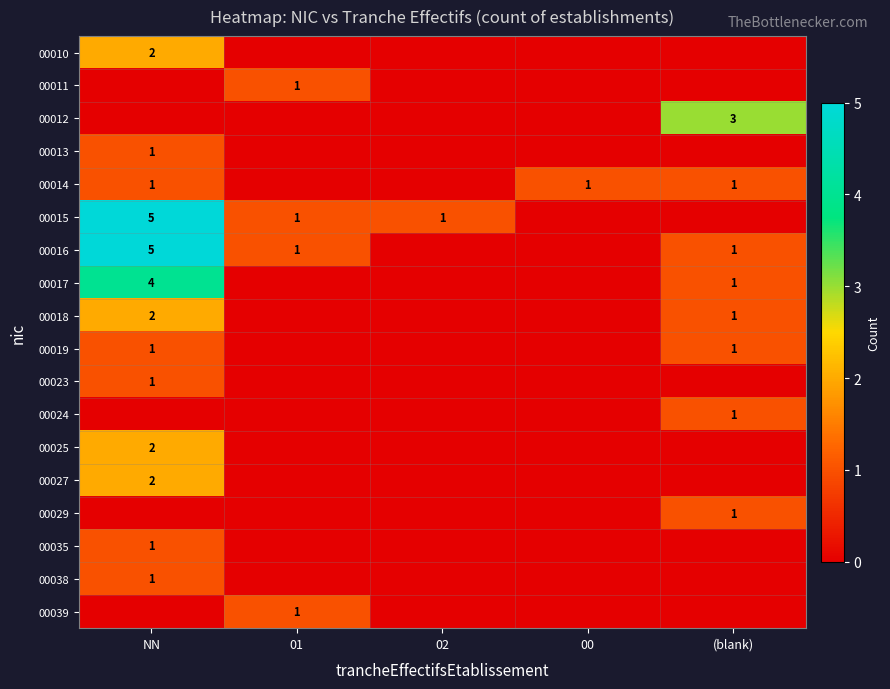

True or false: 00027 has a value of 3 at NN.

False